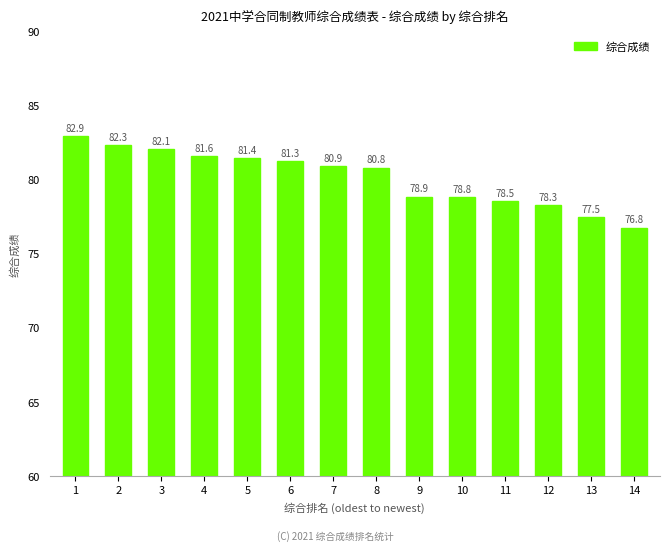

The value at 12 is 78.3. True or false?

True